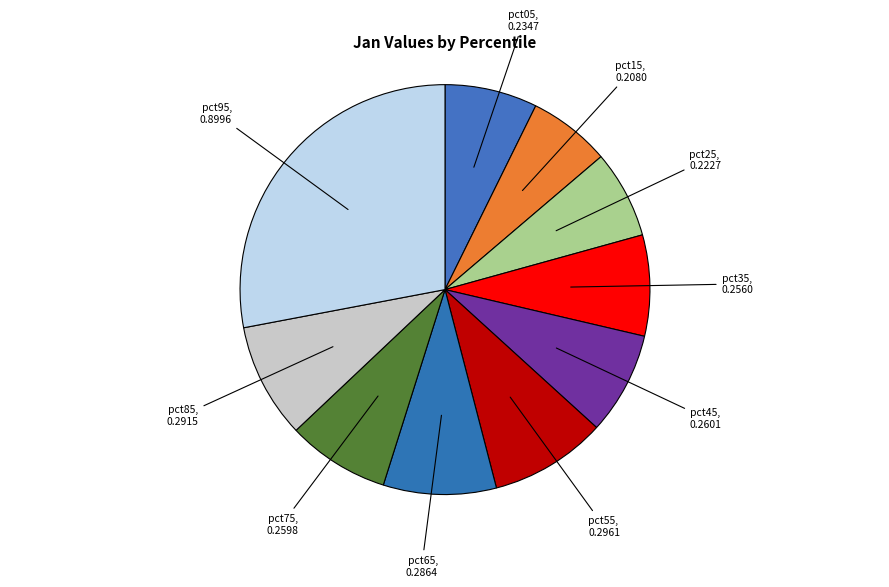

Is there a majority slice in this chart?

No